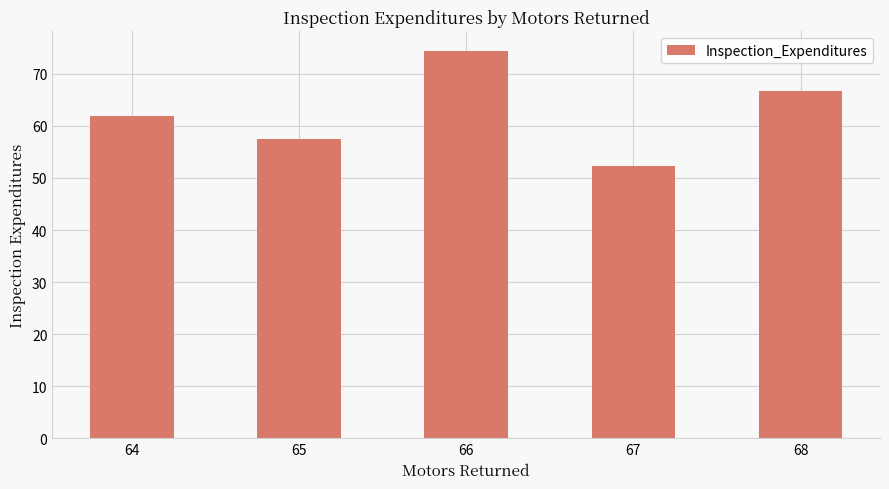

At which label does the data first exceed 61?

64